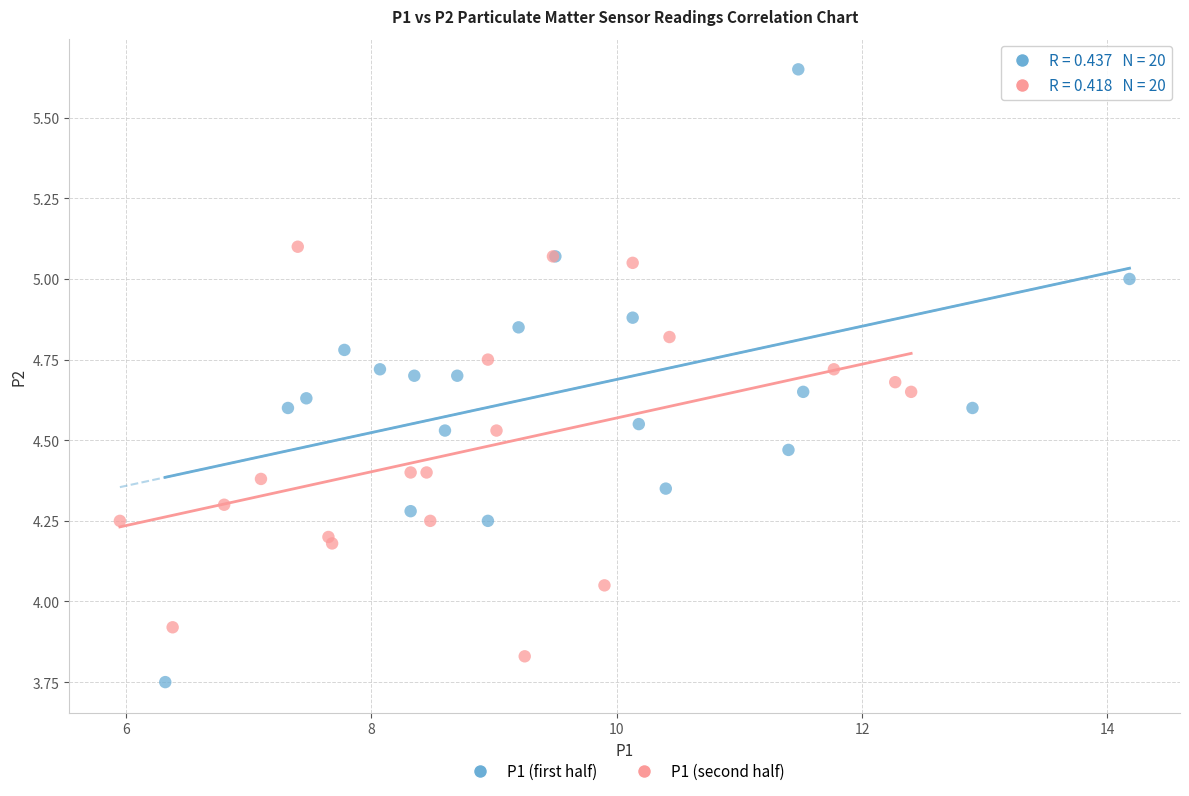

Which series has the largest Y range (max minus min)?

P1 (first half)